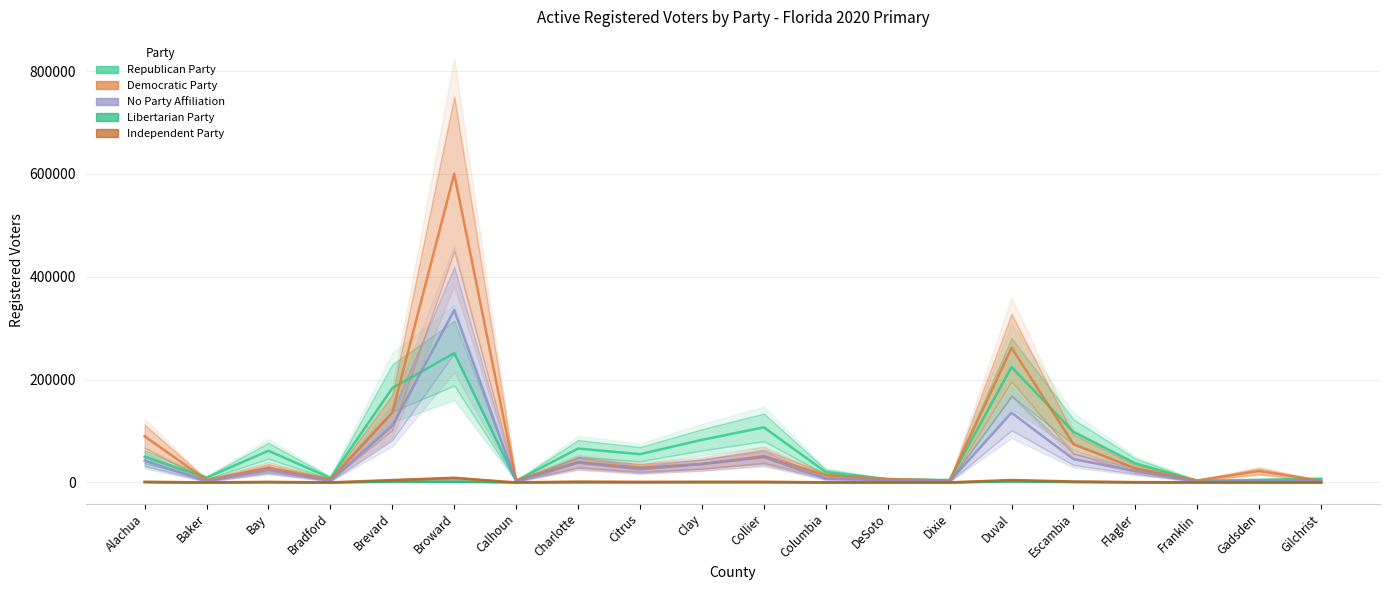

At how many categories does at least one series exceed 233371?

2